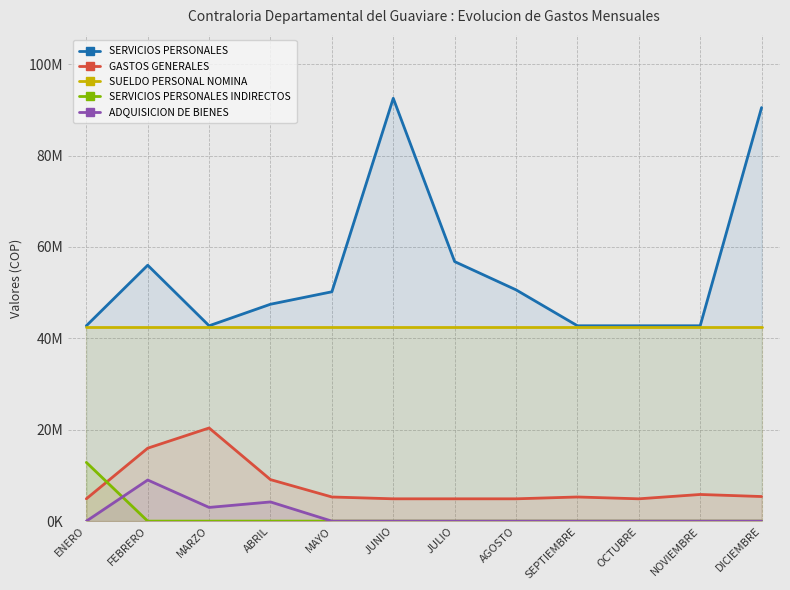

What is the difference between the ADQUISICION DE BIENES values at JULIO and ABRIL?

4200000.0